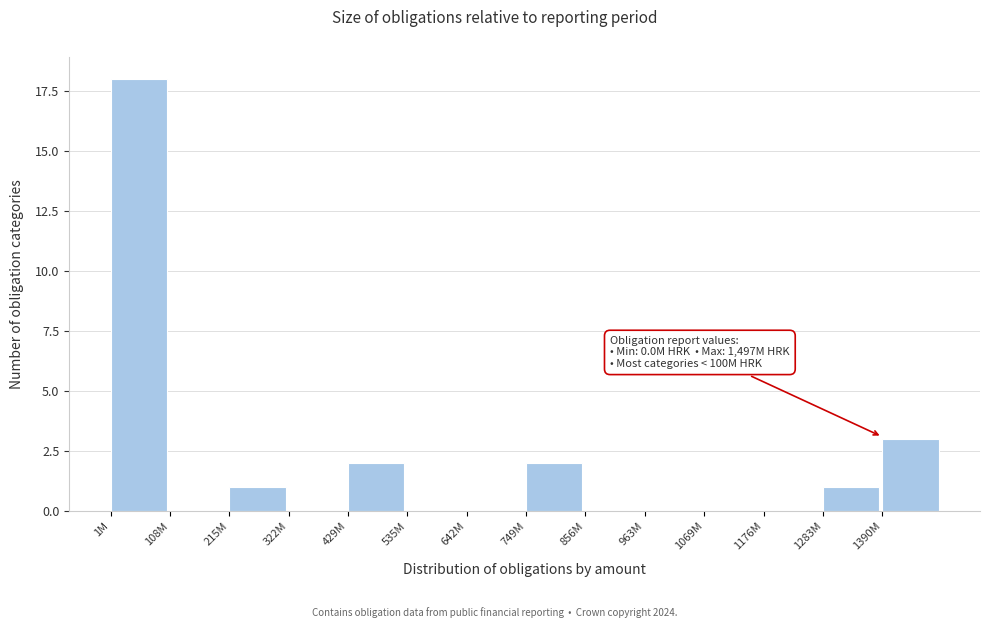

Reading right to left, extract all data points from this chart.

1390M=3	1283M=1	1176M=0	1069M=0	963M=0	856M=0	749M=2	642M=0	535M=0	429M=2	322M=0	215M=1	108M=0	1M=18